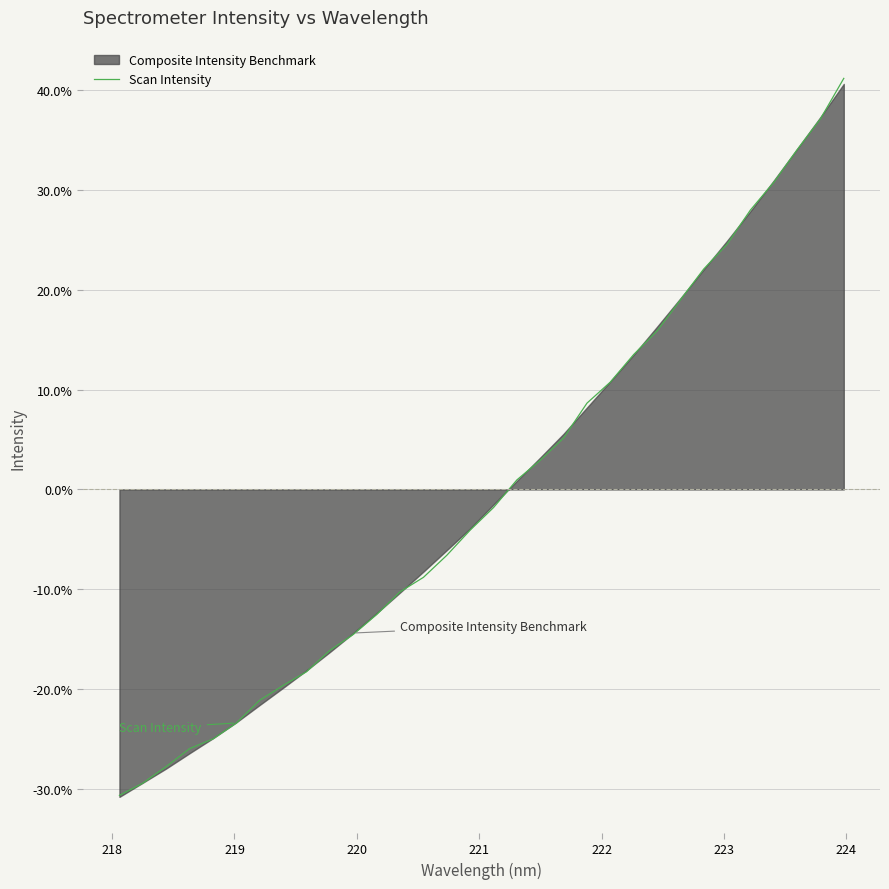

What is the value of the 4th point from the left?

-0.3